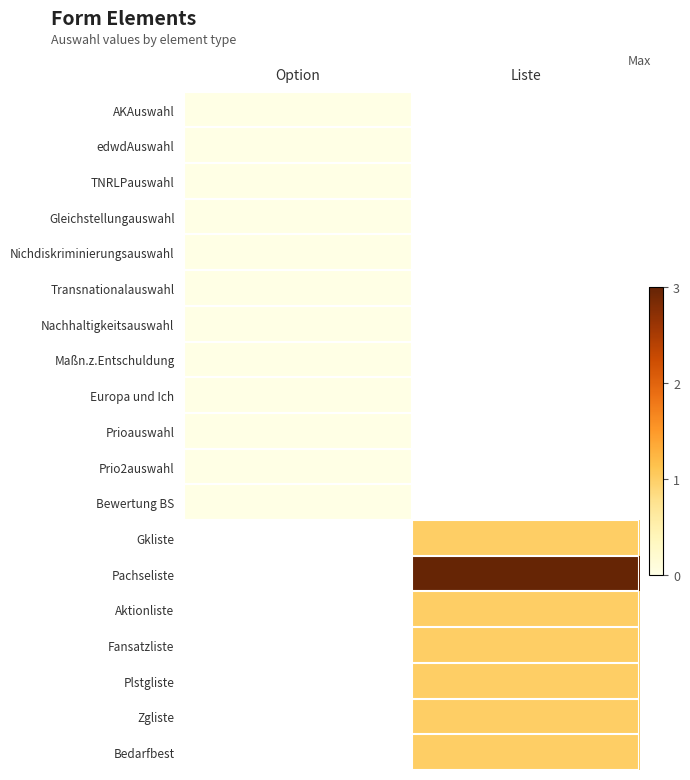

Rank the series by their average value, from lowest to highest.

AKAuswahl, edwdAuswahl, TNRLPauswahl, Gleichstellungauswahl, Nichdiskriminierungsauswahl, Transnationalauswahl, Nachhaltigkeitsauswahl, Maßn.z.Entschuldung, Europa und Ich, Prioauswahl, Prio2auswahl, Bewertung BS, Gkliste, Pachseliste, Aktionliste, Fansatzliste, Plstgliste, Zgliste, Bedarfbest